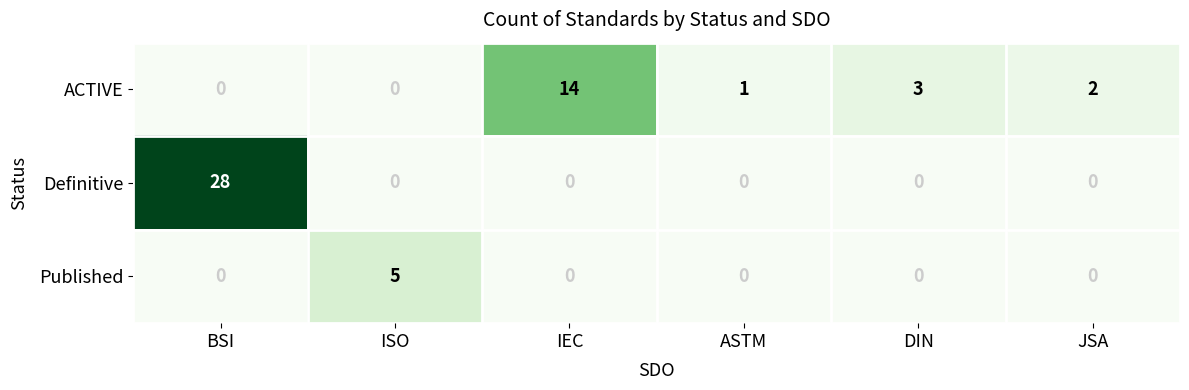

At which label does ACTIVE first exceed 2?

IEC